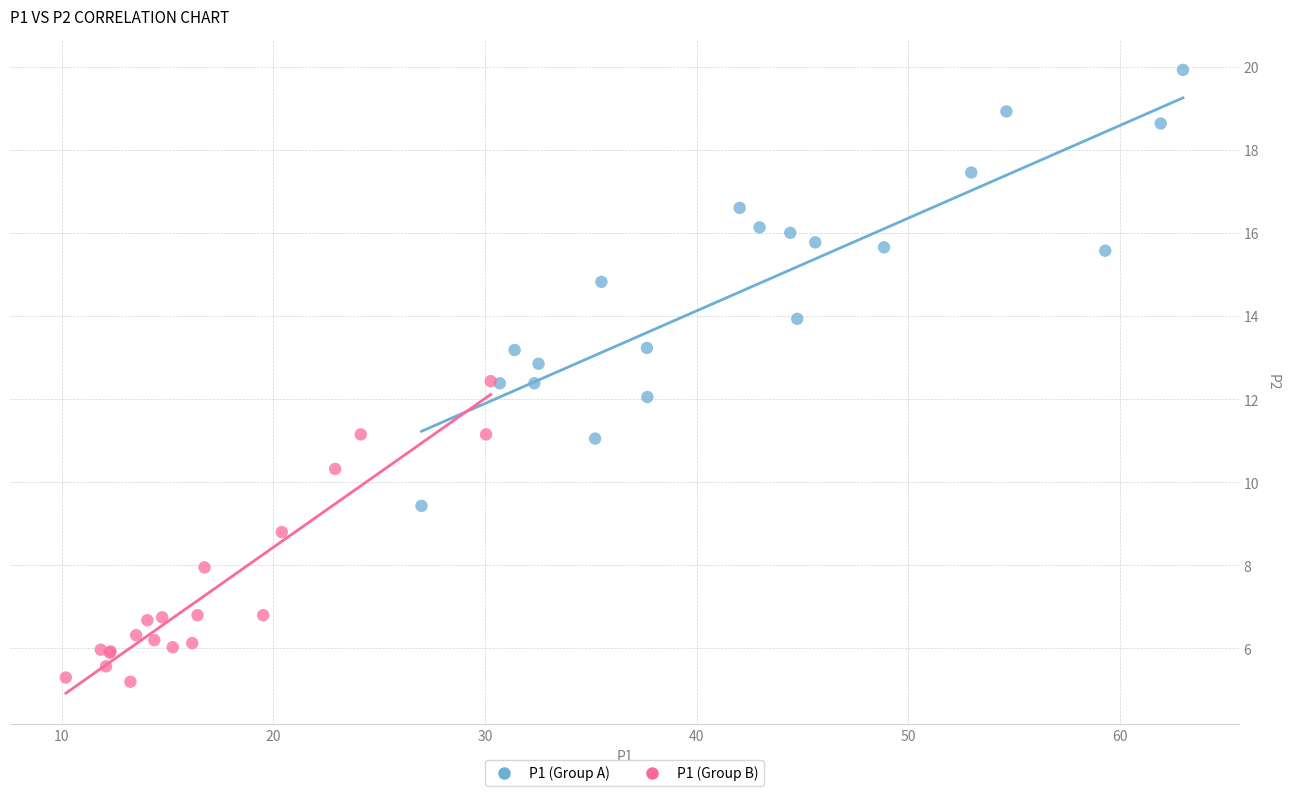

Which series has the widest spread of Y values?

P1 (Group A)